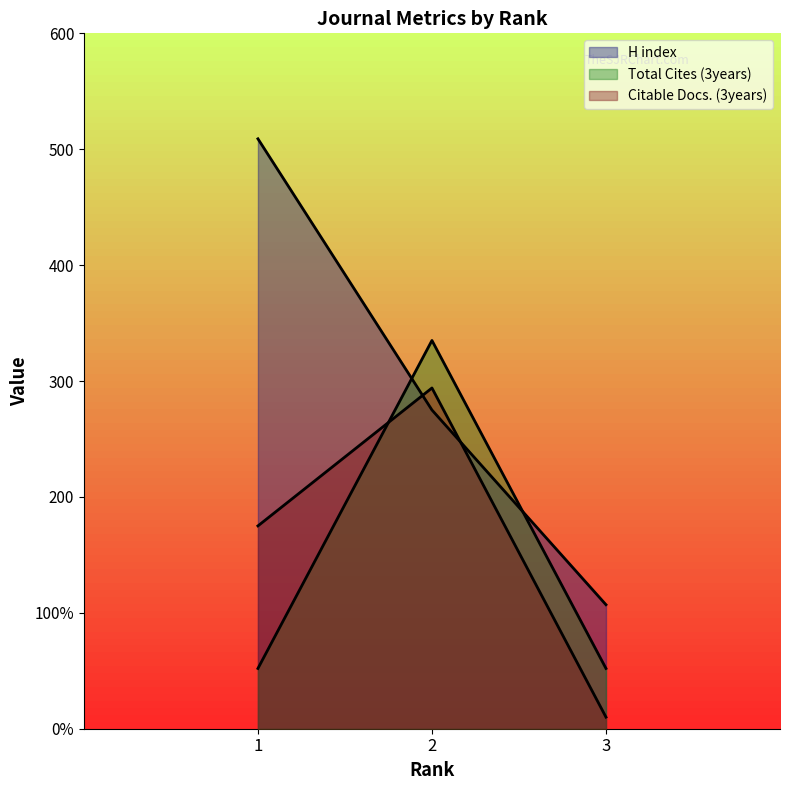

At which label is H index closest to 308?

2